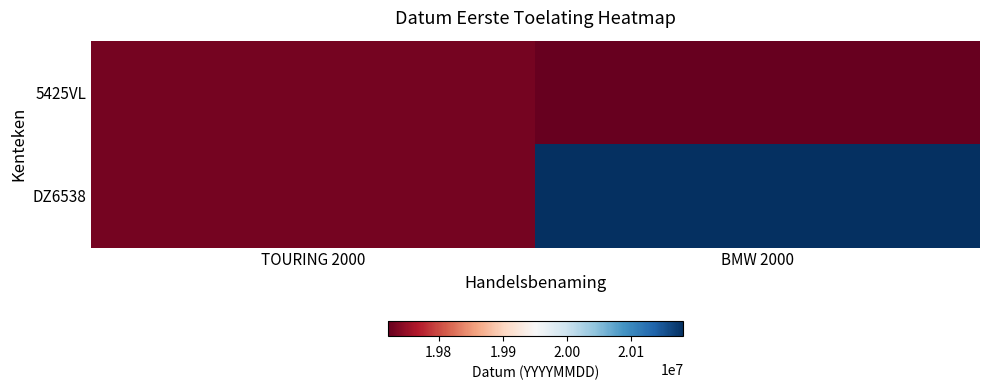

At how many categories does at least one series exceed 19744443?

1